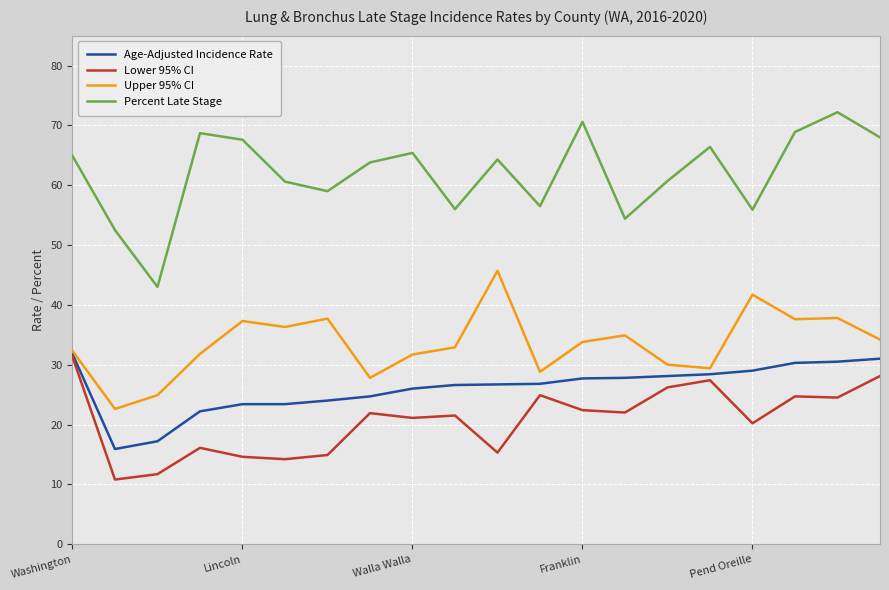

True or false: Upper 95% CI has more than 0 interior local peaks.

True